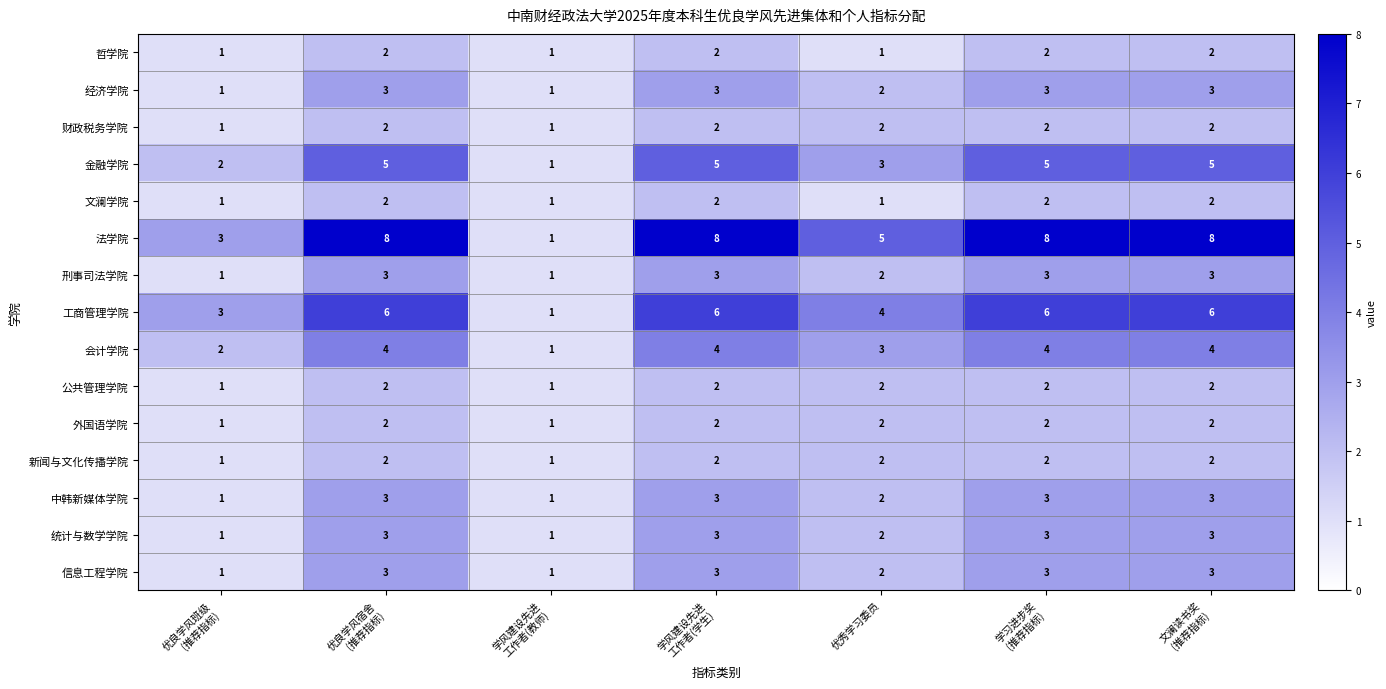

Where is 中韩新媒体学院 nearest to the value 2?

优秀学习委员